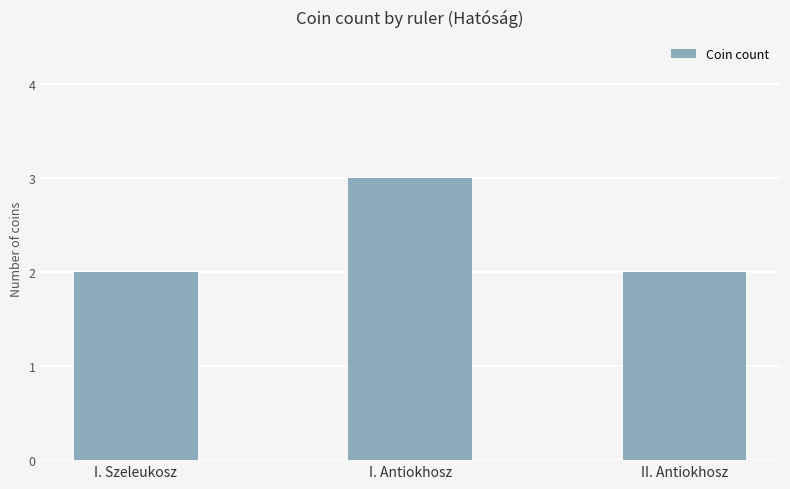

True or false: the data shows 1 at I. Szeleukosz.

False